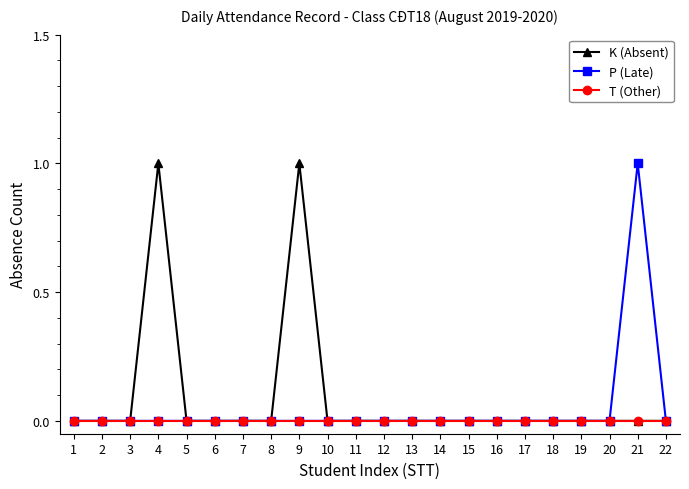

True or false: T (Other) has a value of 0 at 1.

True